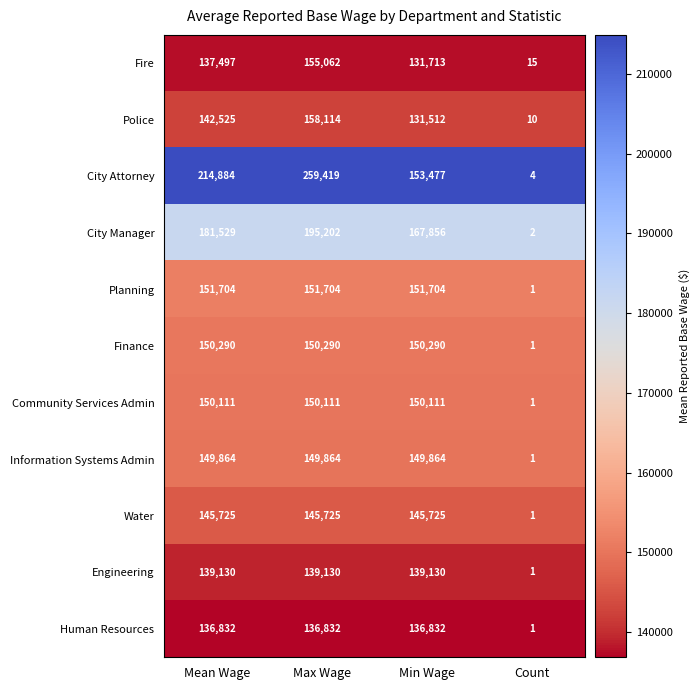

At which label is Fire closest to 77538?

Min Wage